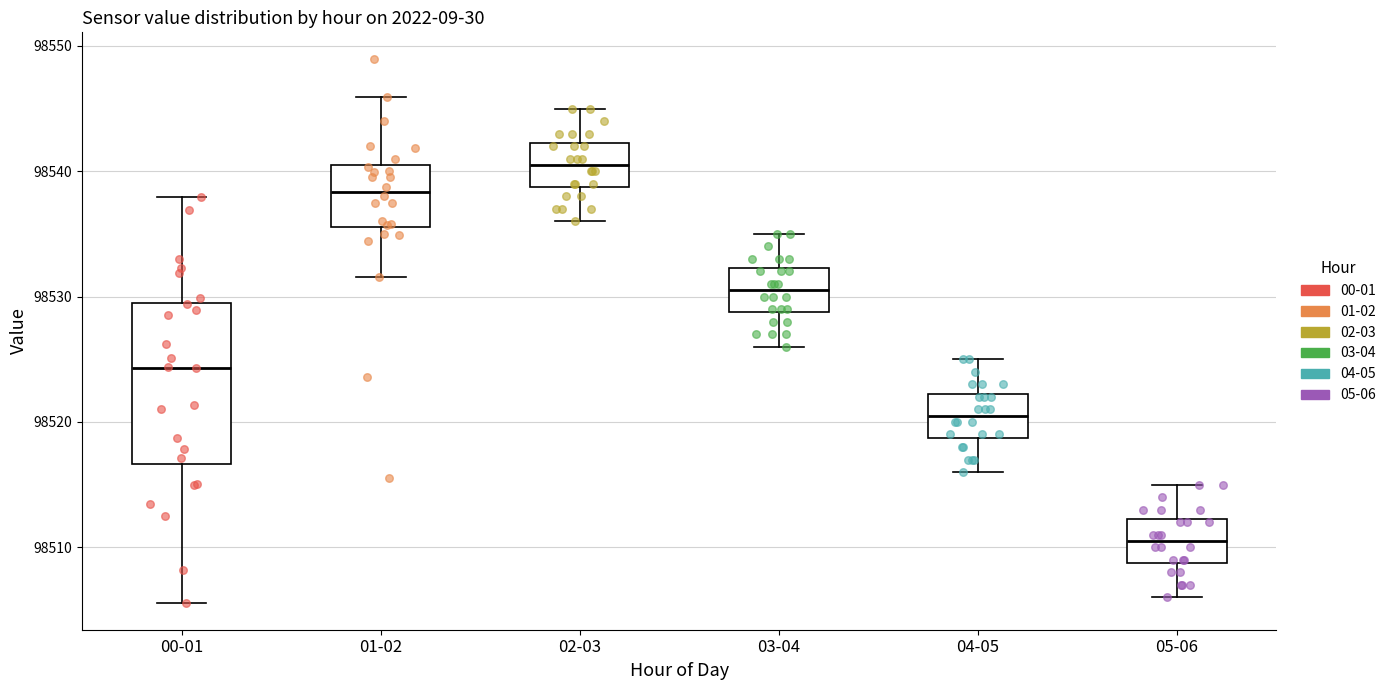

Reading left to right, transcribe this box plot: for each box, give where its median line is, the range the box spans, and where its two whiskers end, as read against the y-axis. The values are not printed on the chart, so give them approximately, as read against the axis.

00-01: median 98524, box 98517 to 98530, whiskers 98506 to 98538
01-02: median 98538, box 98536 to 98540, whiskers 98532 to 98546
02-03: median 98541, box 98539 to 98542, whiskers 98536 to 98545
03-04: median 98531, box 98529 to 98532, whiskers 98526 to 98535
04-05: median 98521, box 98519 to 98522, whiskers 98516 to 98525
05-06: median 98511, box 98509 to 98512, whiskers 98506 to 98515